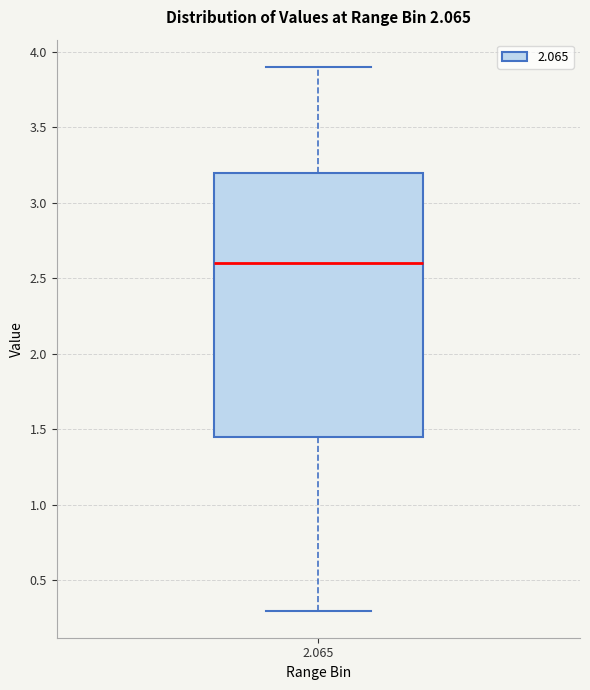

Where does the median line of the box at x = 2.065 sit on the y-axis? The values are not printed on the chart, so give them approximately, as read against the axis.

2.60